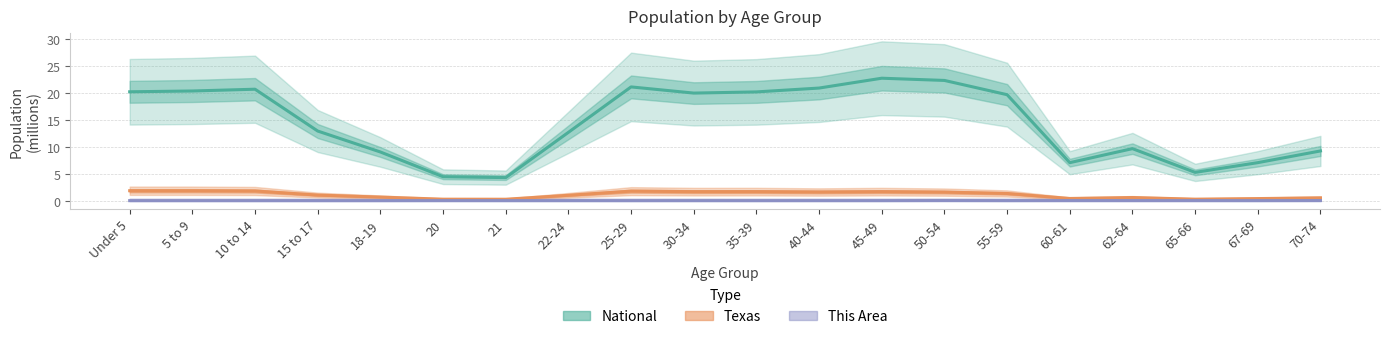

What position from the left is 50-54?

14